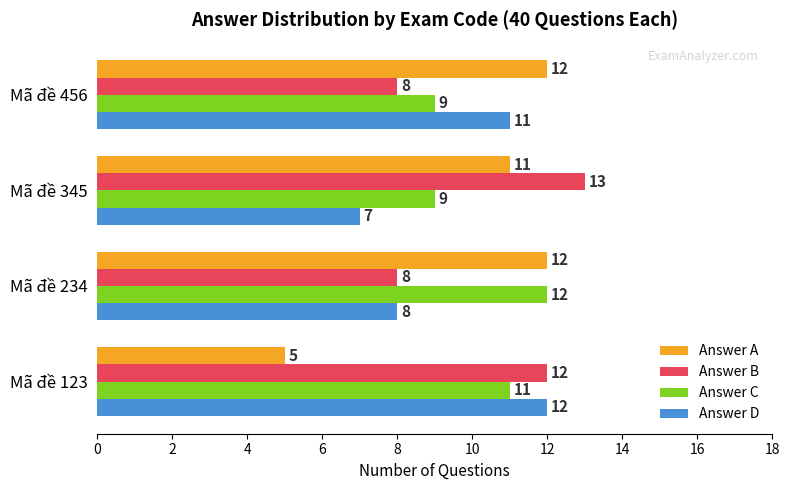

What is the average value of the Answer A series?

10